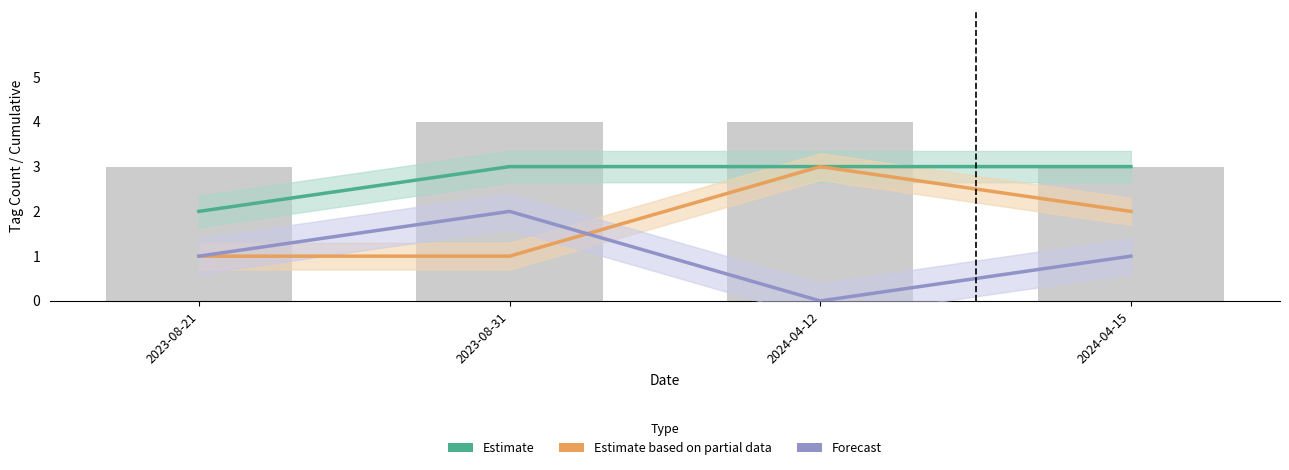

At which category does the chart reach its peak across all series?

2023-08-31